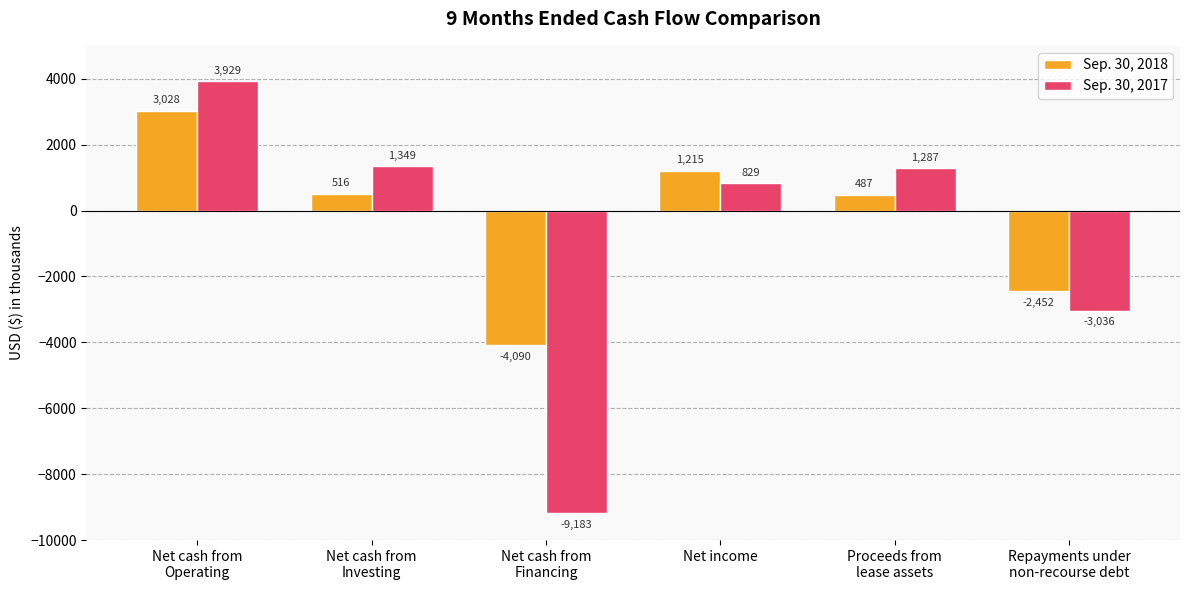

Reading left to right, transcribe all the data shown in this chart.

Sep. 30, 2018: Net cash from
Operating=3028	Net cash from
Investing=516	Net cash from
Financing=-4090	Net income=1215	Proceeds from
lease assets=487	Repayments under
non-recourse debt=-2452
Sep. 30, 2017: Net cash from
Operating=3929	Net cash from
Investing=1349	Net cash from
Financing=-9183	Net income=829	Proceeds from
lease assets=1287	Repayments under
non-recourse debt=-3036